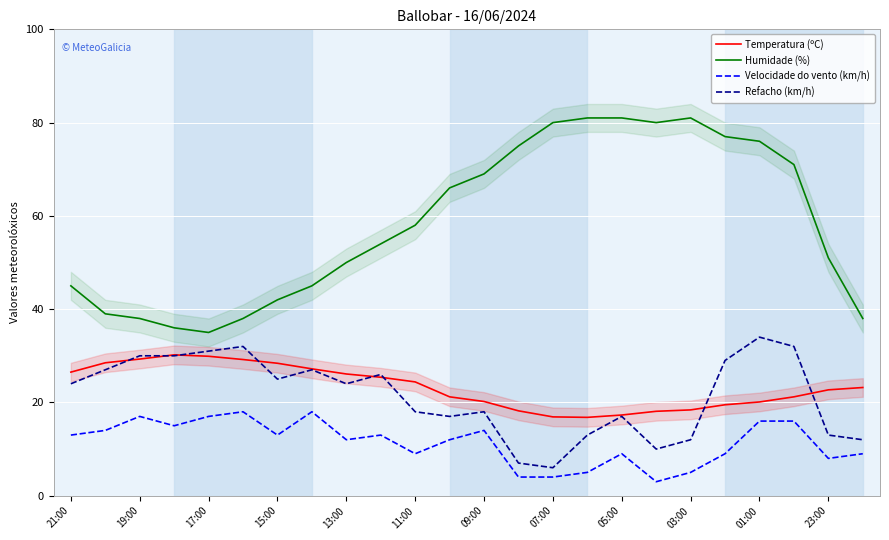

What is the minimum value for Humidade (%)?

35.0